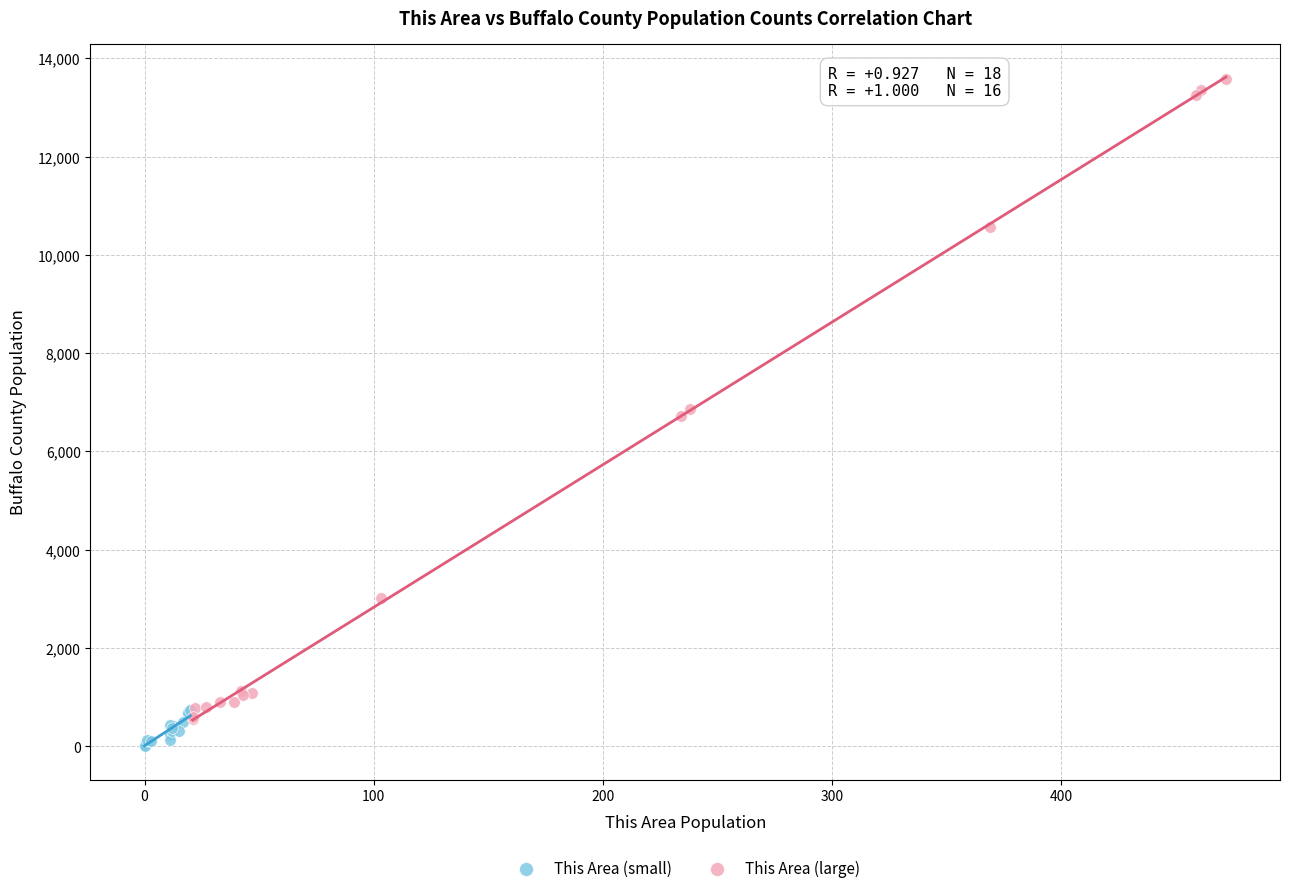

Which series contains the lowest Y value?

This Area (small)